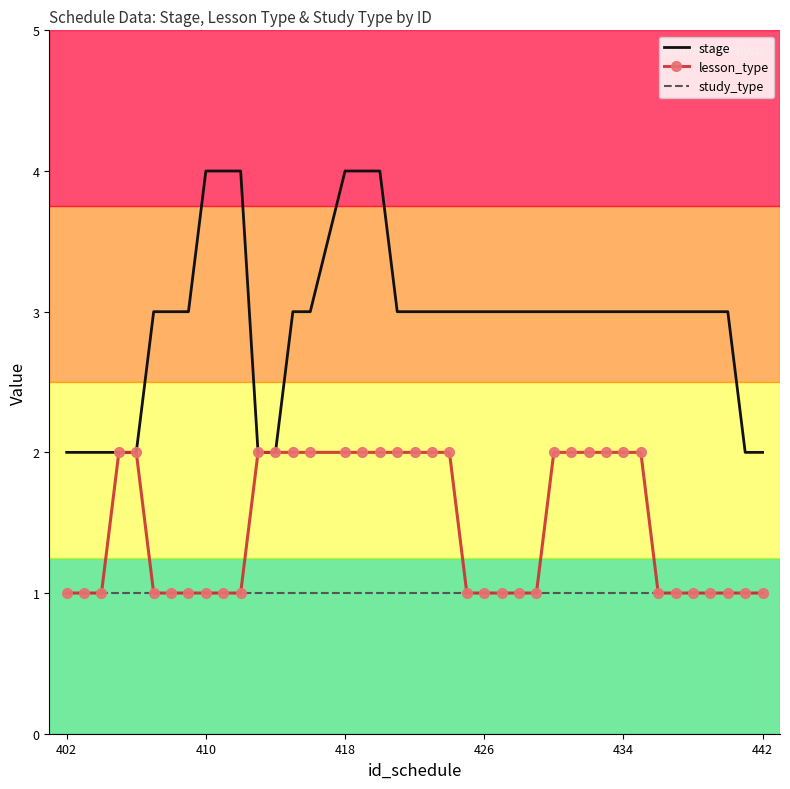

Rank the series by their maximum value, from lowest to highest.

study_type, lesson_type, stage